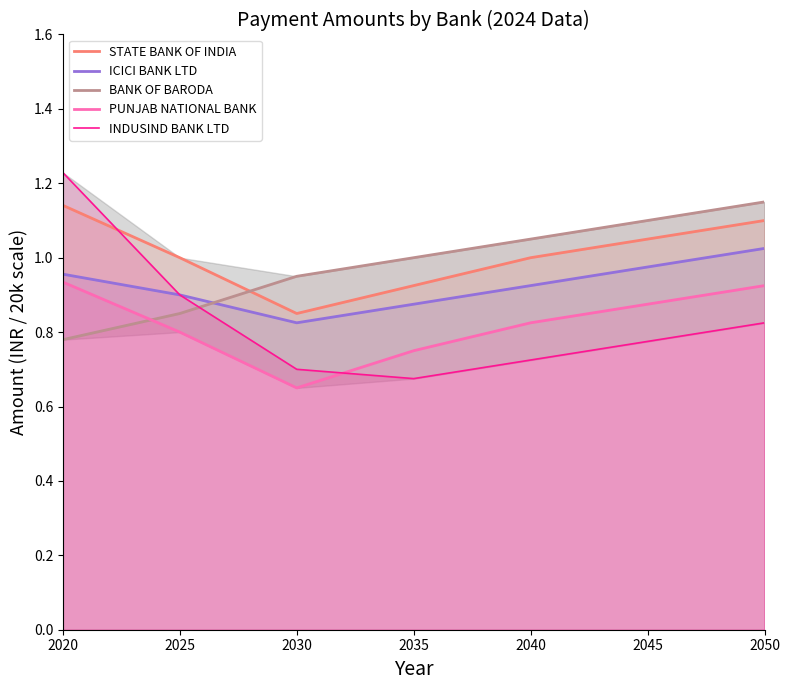

Rank the series at 2030 from lowest to highest value.

PUNJAB NATIONAL BANK, INDUSIND BANK LTD, ICICI BANK LTD, STATE BANK OF INDIA, BANK OF BARODA